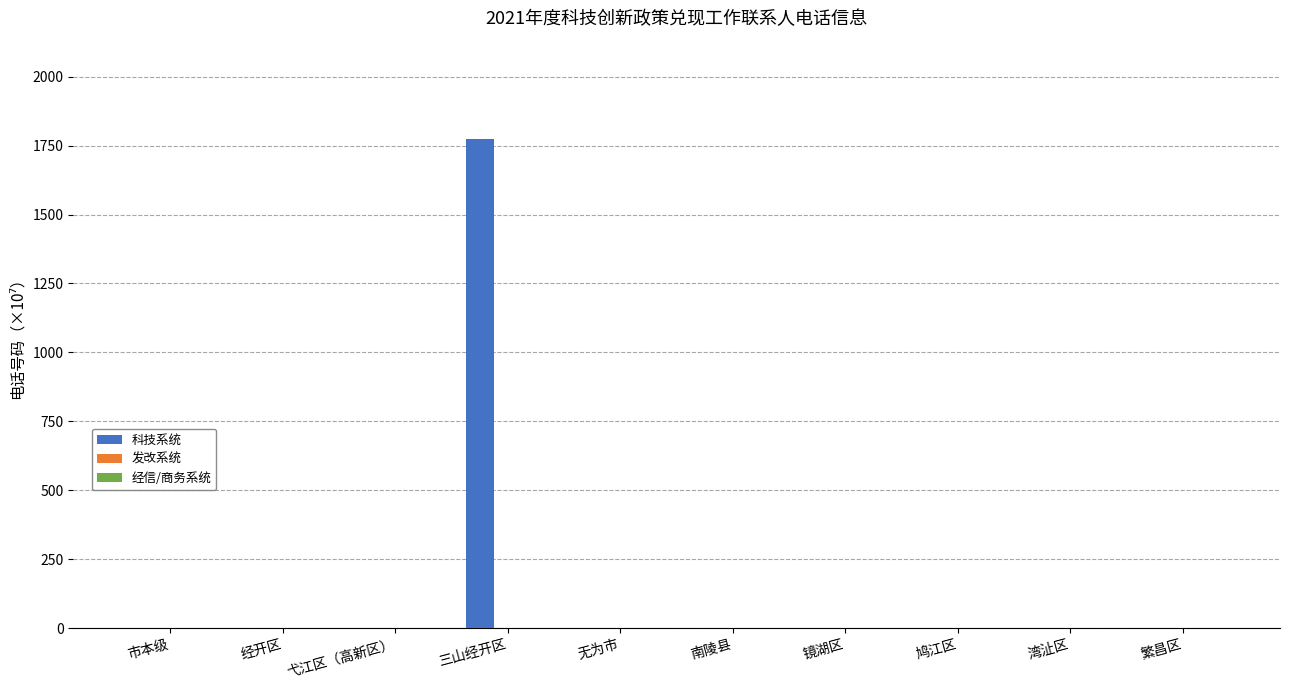

What is the maximum value shown in the chart?

1775.7